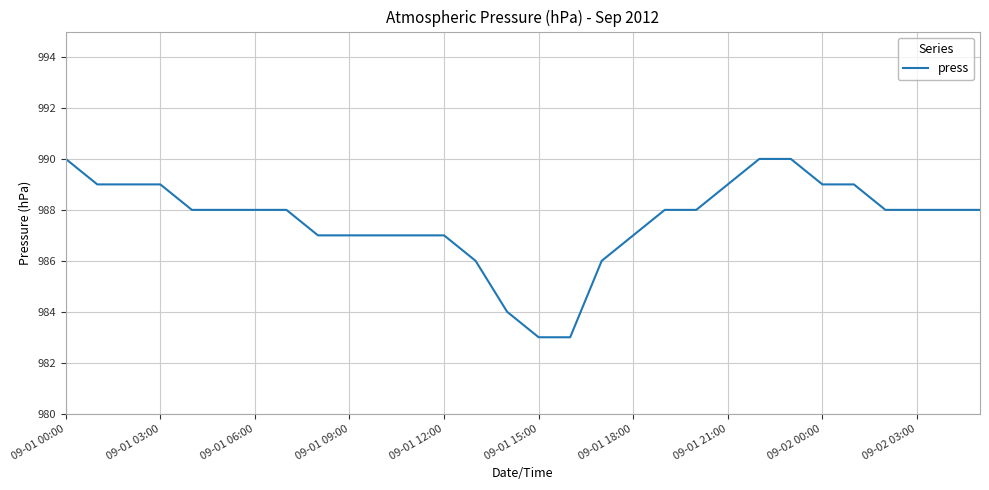

What is the greatest value displayed?

990